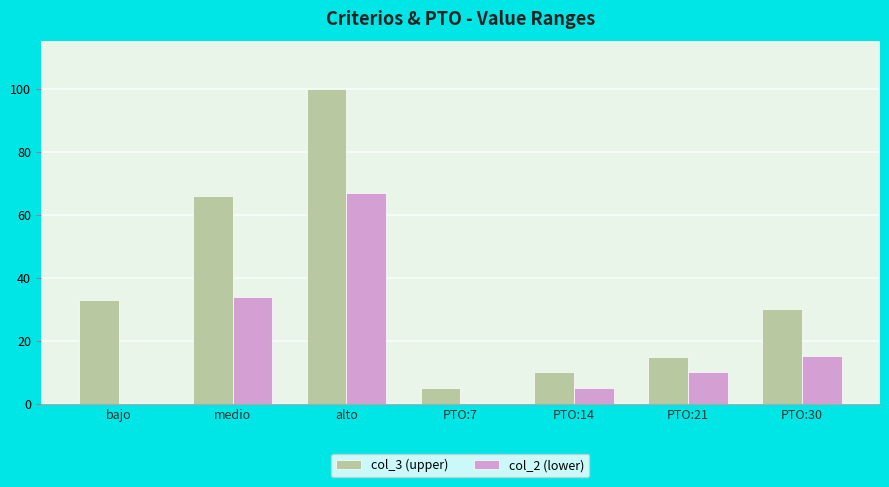

What is the maximum value shown in the chart?

100.0